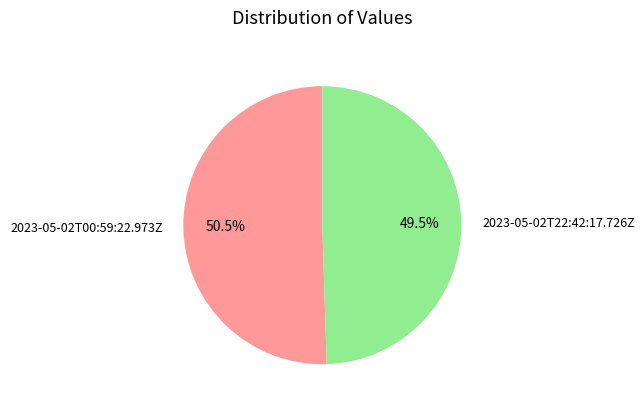

How many segments does this pie chart have?

2